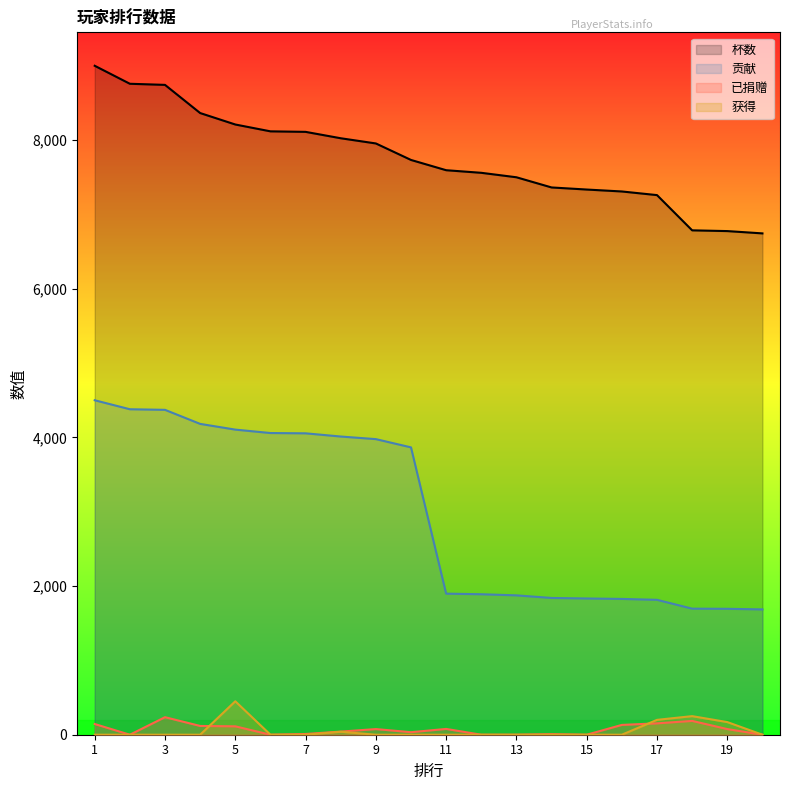

Where is 获得 nearest to the value 225?

17